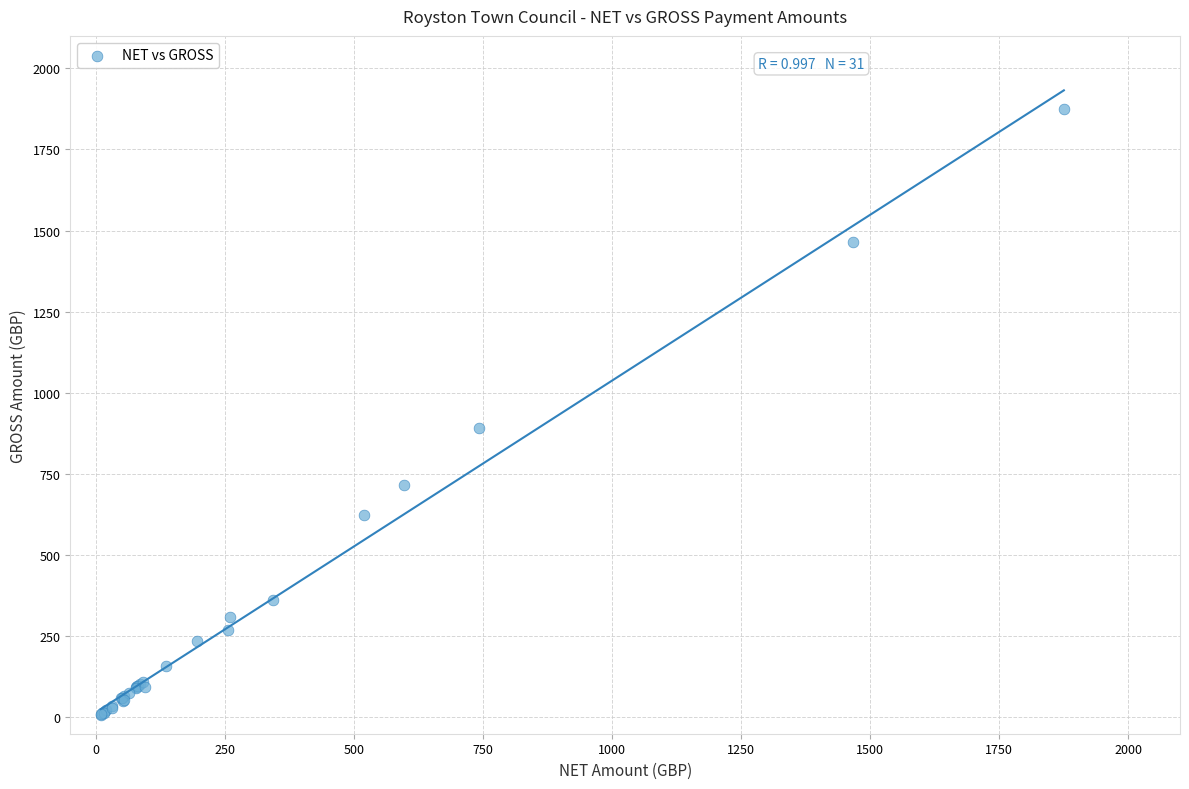

What Y value in the scatter plot is closest to 942?

890.9